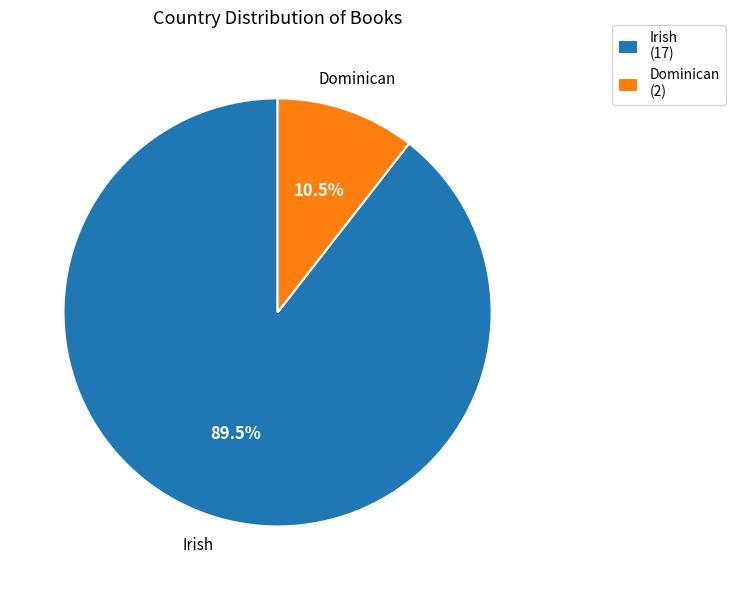

Count the number of slices in the pie.

2